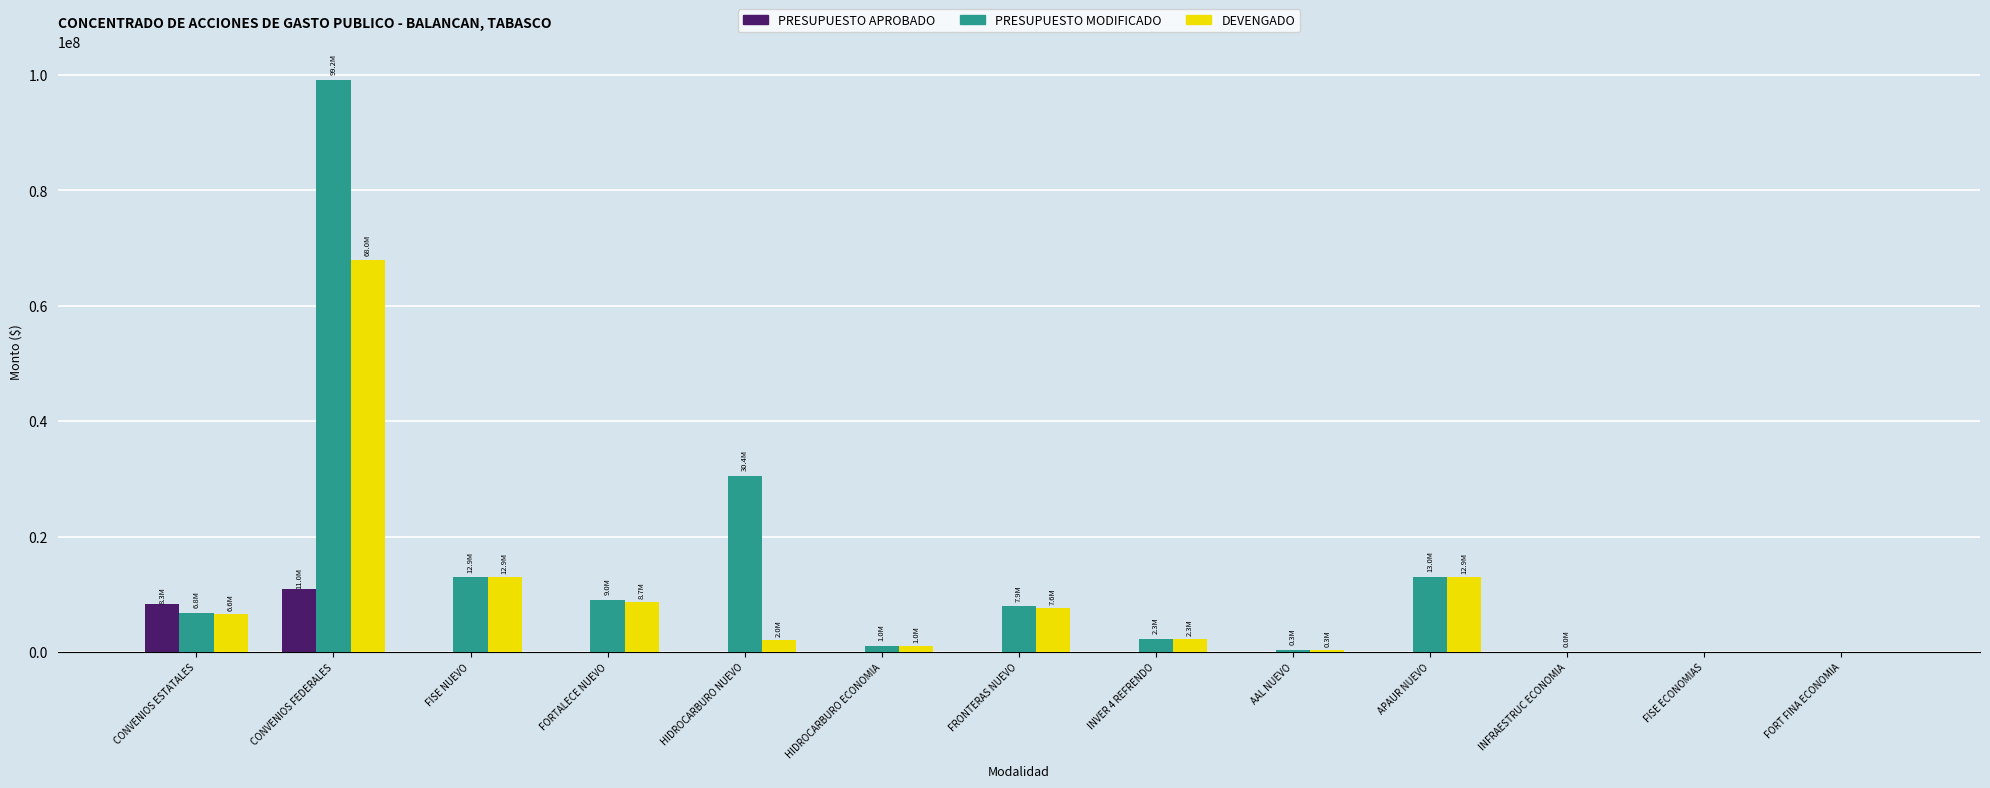

Where is PRESUPUESTO MODIFICADO nearest to the value 49602694?

HIDROCARBURO NUEVO